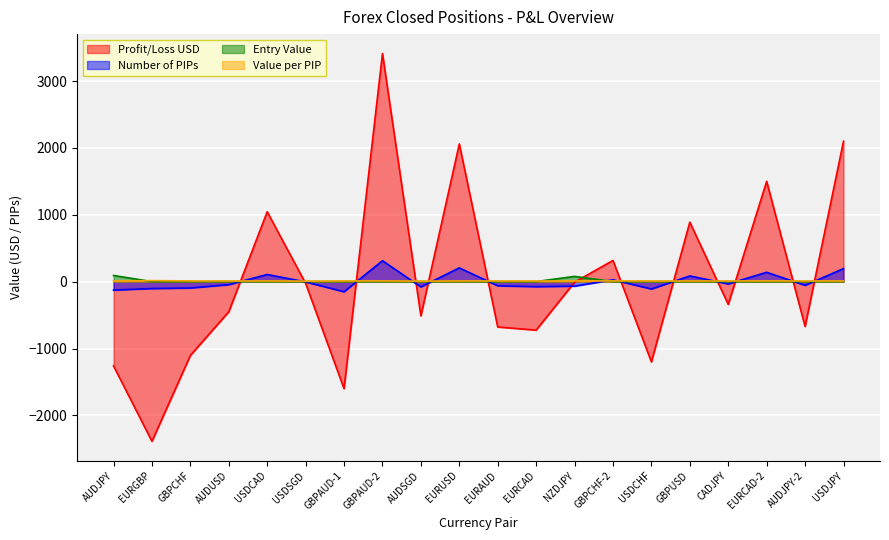

Where does the Number of PIPs series first go above -45?

USDCAD